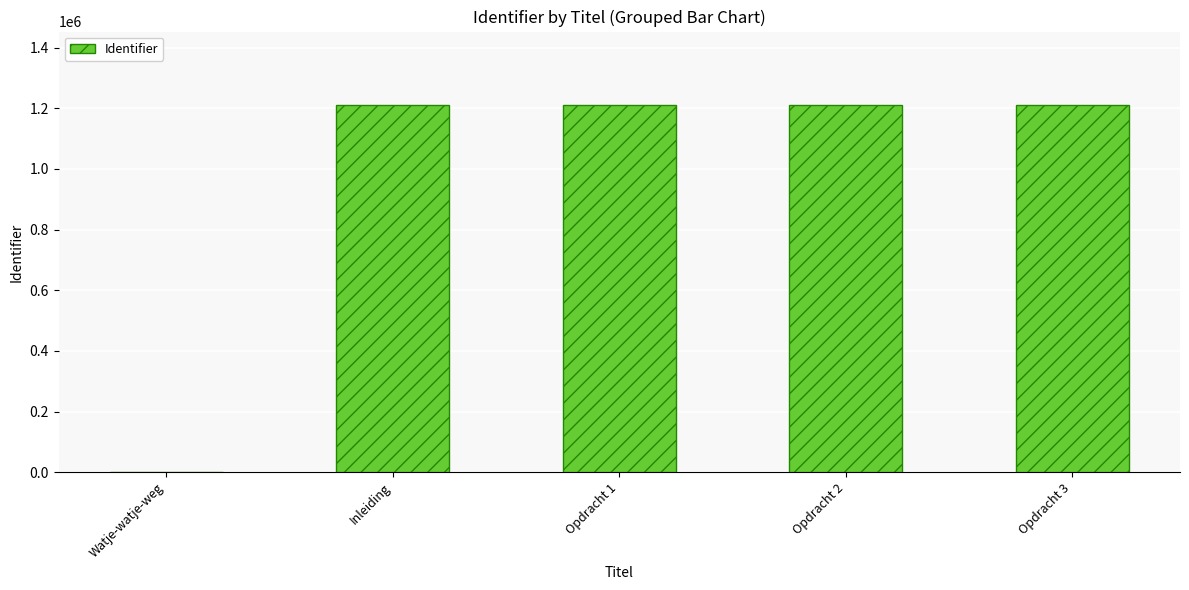

True or false: the data shows 818404 at Opdracht 2.

False